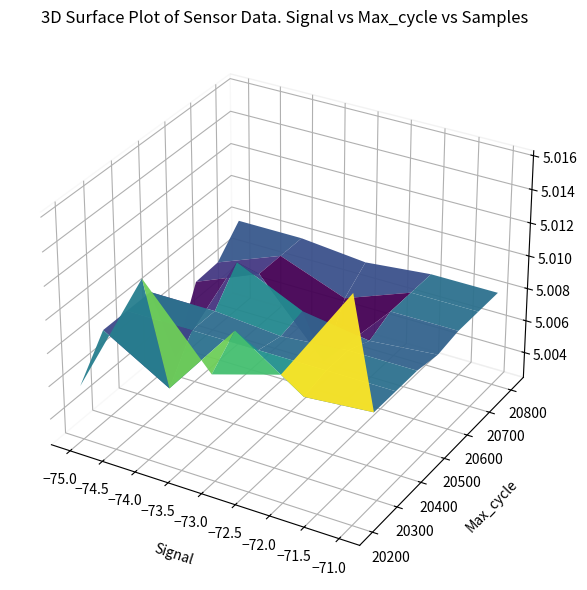

Reading left to right, list all the values displayed in this chart.

0=-73	1=-73	2=-73	3=-72	4=-72	5=-73	6=-73	7=-73	8=-72	9=-73	10=-72	11=-72	12=-74	13=-74	14=-73	15=-72	16=-71	17=-73	18=-74	19=-75	20=-73	21=-73	22=-73	23=-74	24=-72	25=-73	26=-74	27=-75	28=-73	29=-73	30=-75	31=-72	32=-72	33=-73	34=-74	35=-75	36=-73	37=-71	38=-74	39=-73